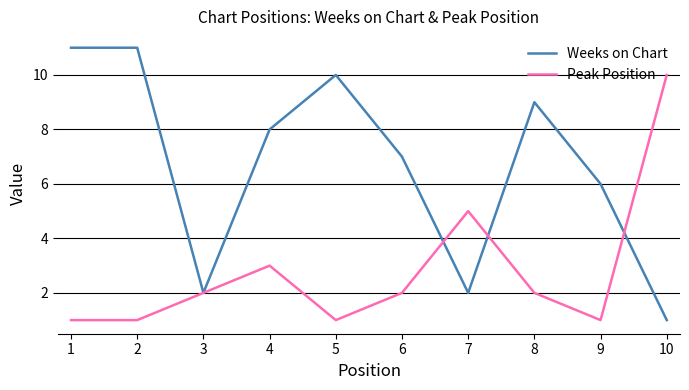

Which series has the widest spread of values?

Weeks on Chart